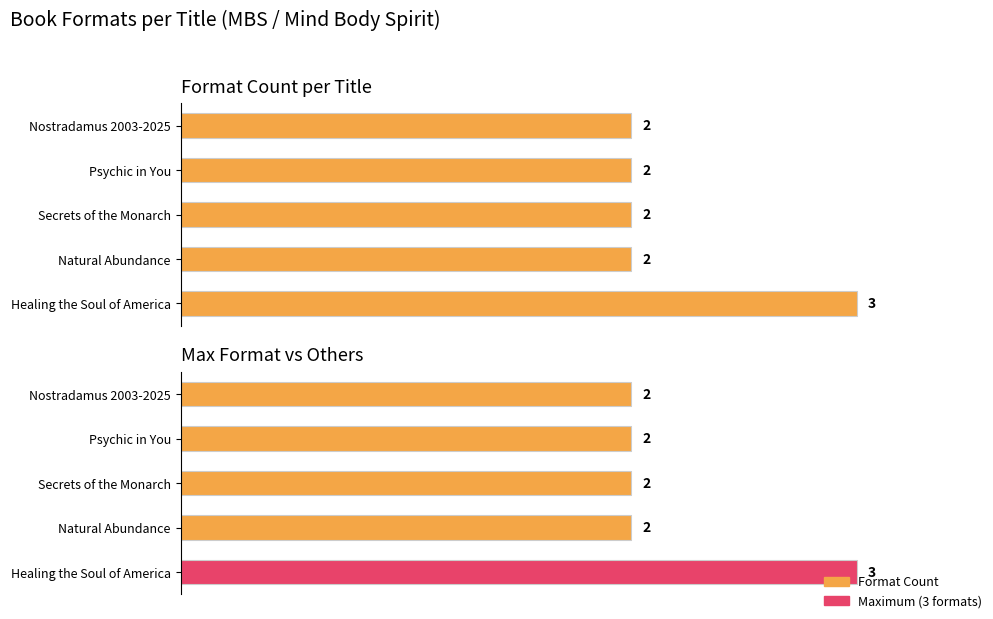

Count the number of data series in this chart.

2